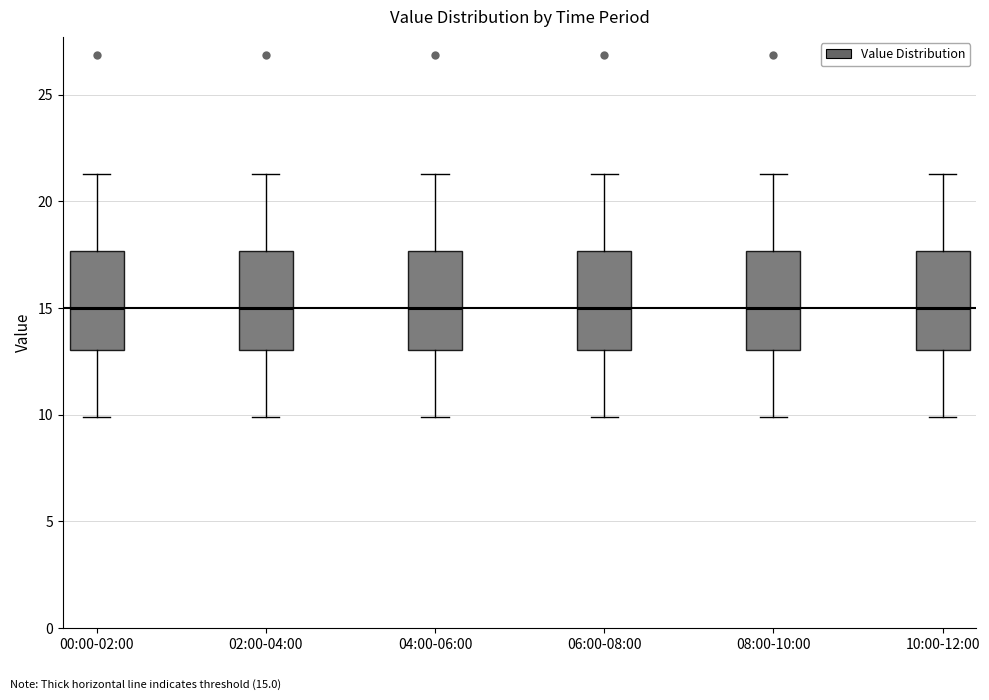

Reading left to right, transcribe this box plot: for each box, give where its median line is, the range the box spans, and where its two whiskers end, as read against the y-axis. The values are not printed on the chart, so give them approximately, as read against the axis.

00:00-02:00: median 15.0, box 13.0 to 17.5, whiskers 10.0 to 21.5
02:00-04:00: median 15.0, box 13.0 to 17.5, whiskers 10.0 to 21.5
04:00-06:00: median 15.0, box 13.0 to 17.5, whiskers 10.0 to 21.5
06:00-08:00: median 15.0, box 13.0 to 17.5, whiskers 10.0 to 21.5
08:00-10:00: median 15.0, box 13.0 to 17.5, whiskers 10.0 to 21.5
10:00-12:00: median 15.0, box 13.0 to 17.5, whiskers 10.0 to 21.5